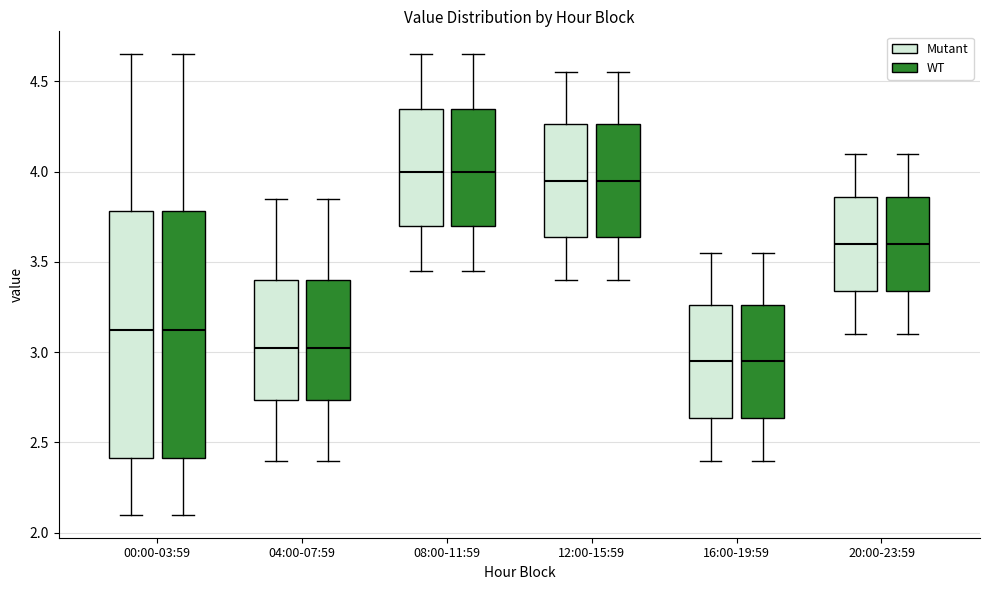

Where is the upper edge of the box for 12:00-15:59 (Mutant) on the y-axis? The values are not printed on the chart, so give them approximately, as read against the axis.

4.25